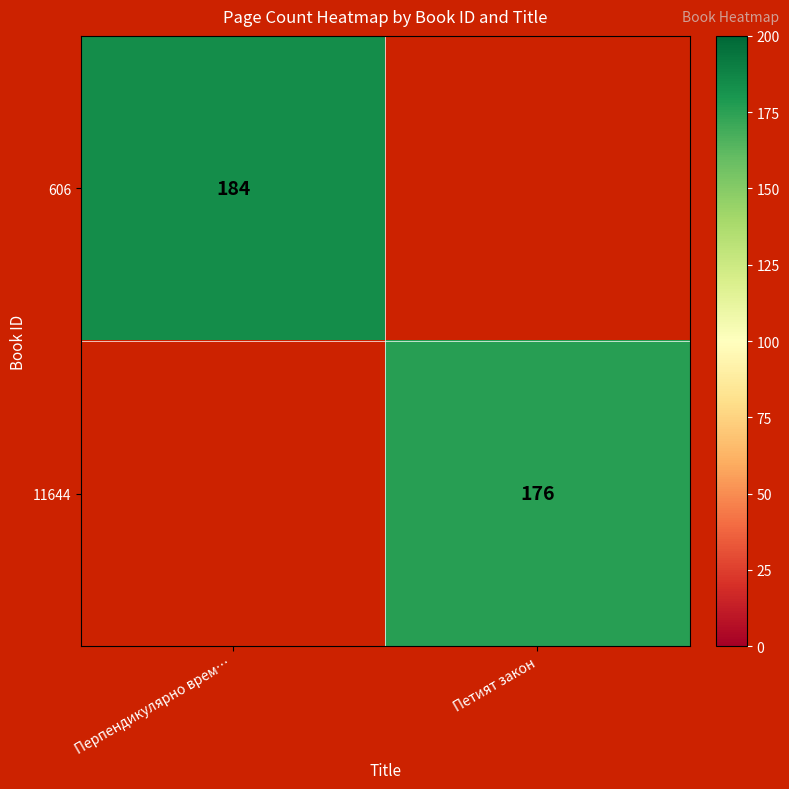

True or false: 606 has a value of 184 at Перпендикулярно врем….

True